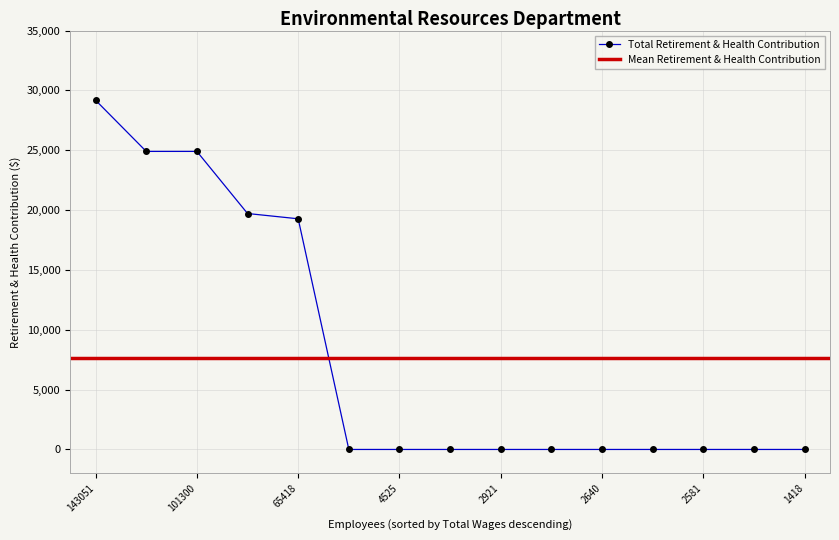

What is the average value?

7865